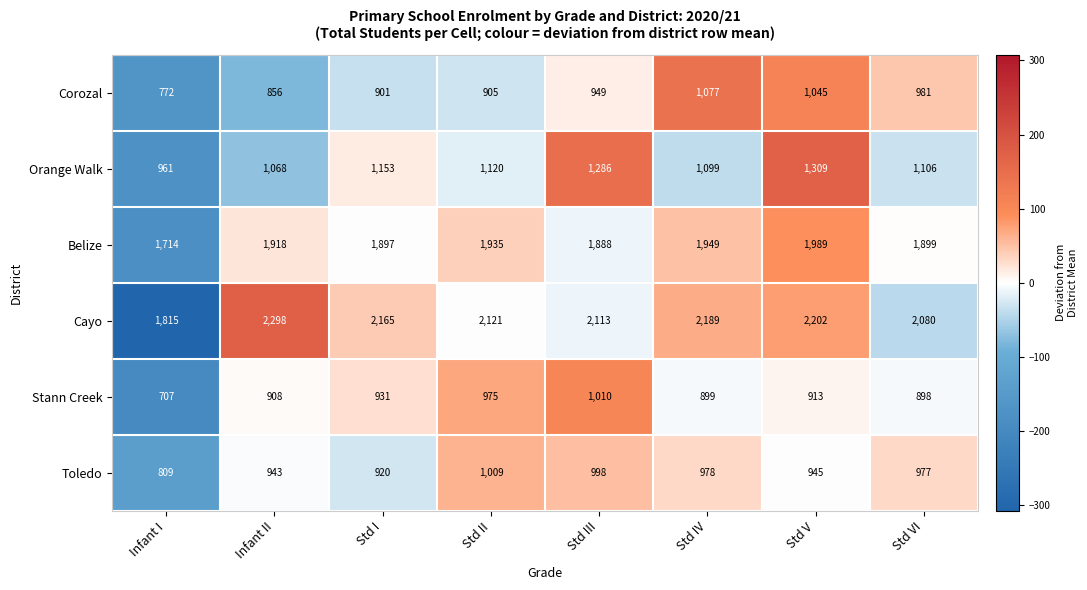

What is the approximate value of Cayo at Infant I, to the nearest 50?

1800